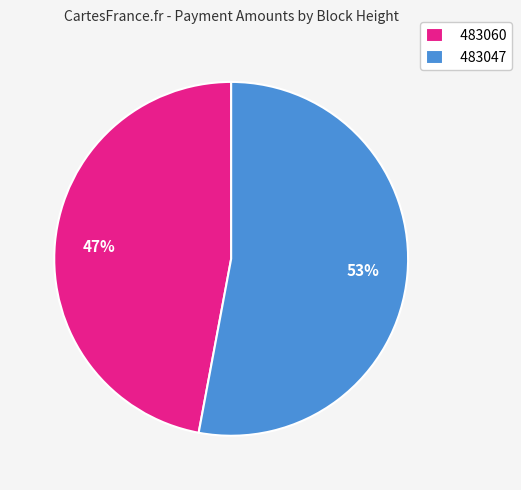

Which slice is the smallest?

483060